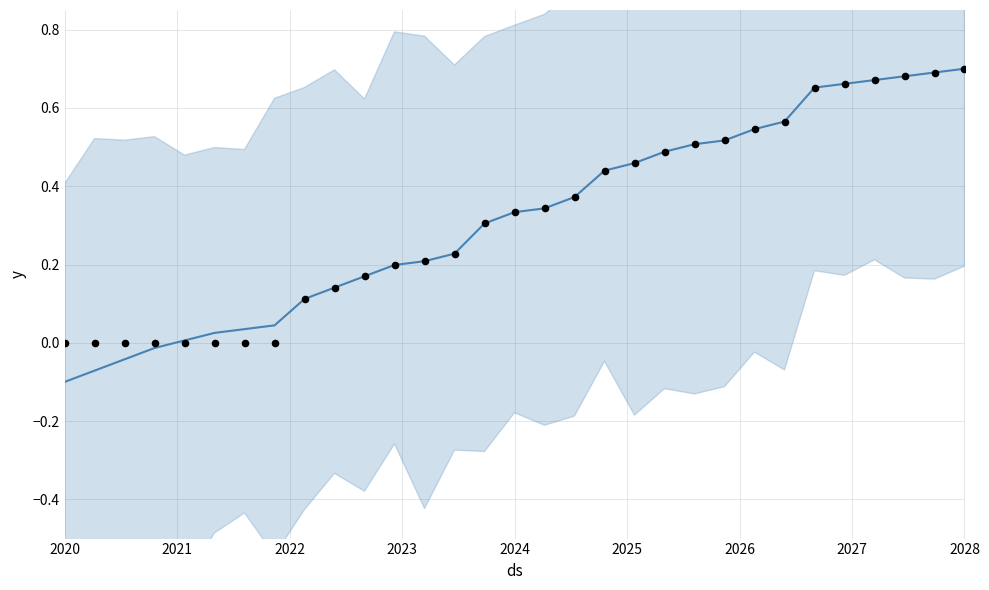

Which series has the largest total across all categories?

observations